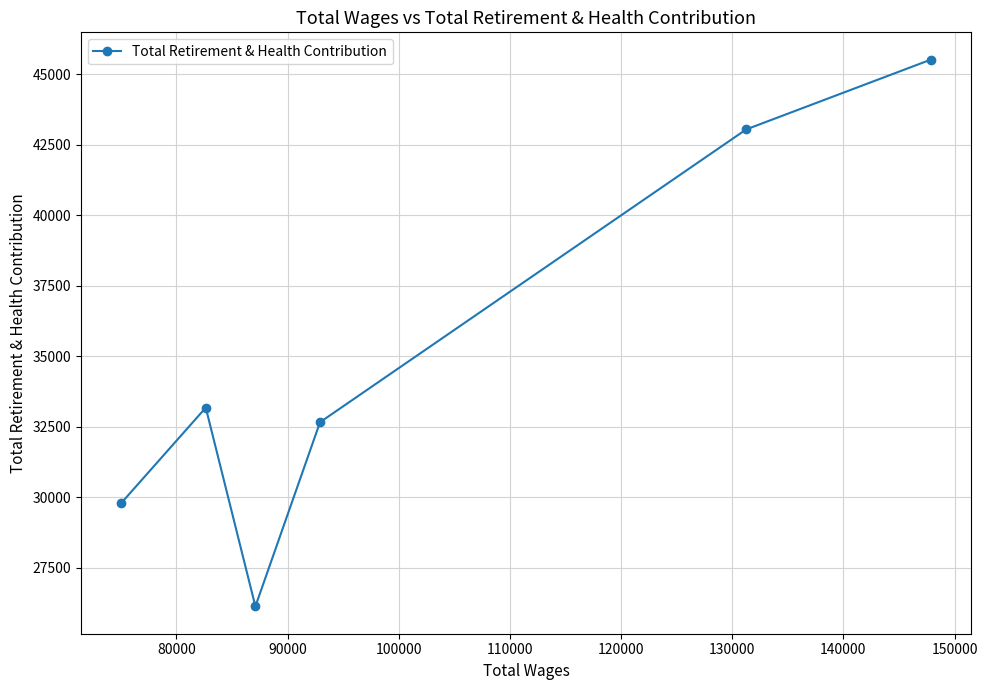

How many values are between 29796 and 43040?

4